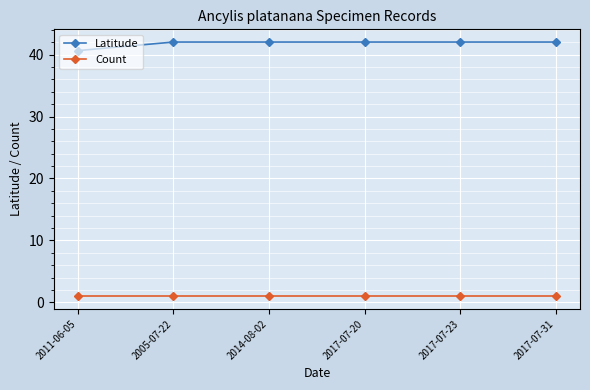

Reading left to right, list all the values displayed in this chart.

Latitude: 40.6	42.0	42.0	42.0	42.0	42.0
Count: 1.0	1.0	1.0	1.0	1.0	1.0